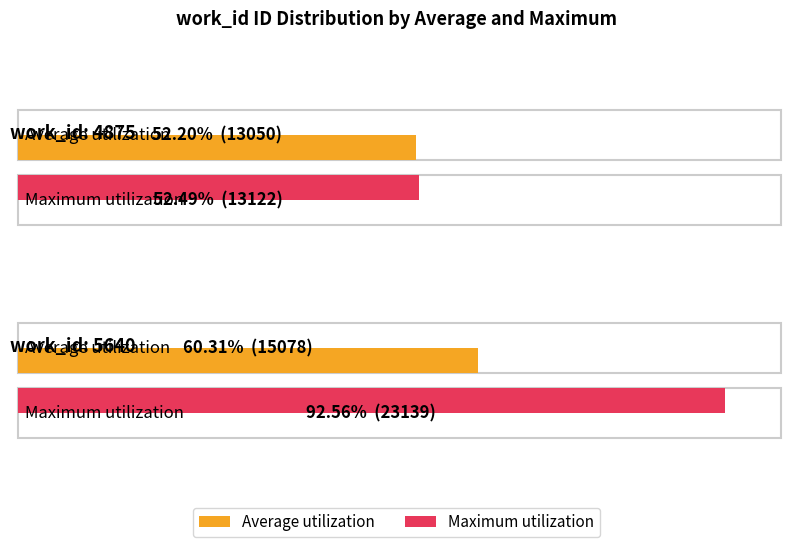

How many bars are there in each group?

2